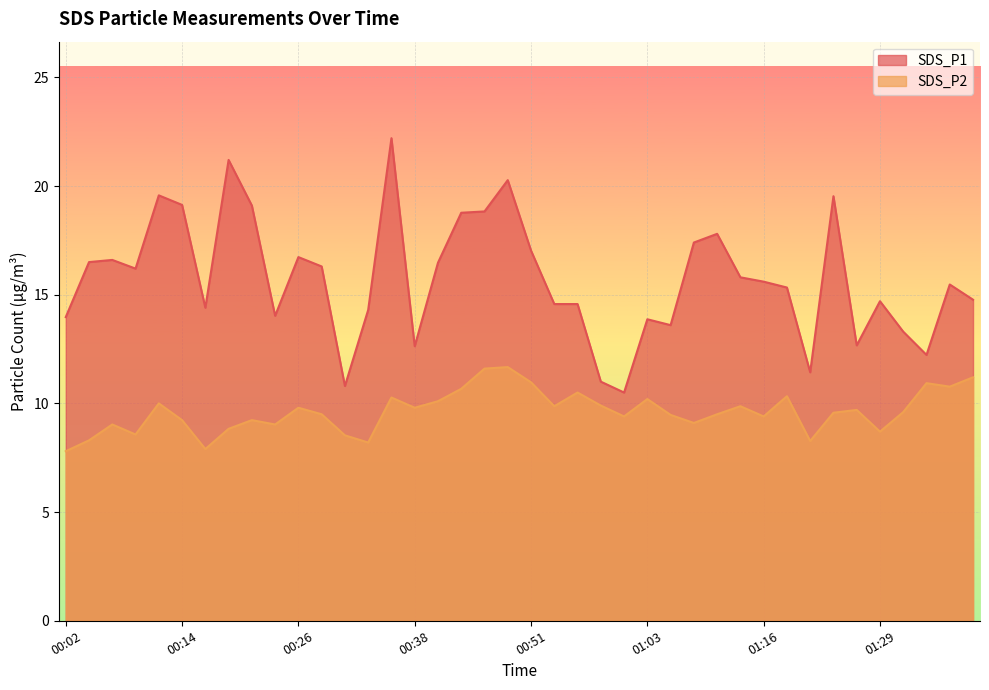

What is the sum of all SDS_P1 values?

629.2